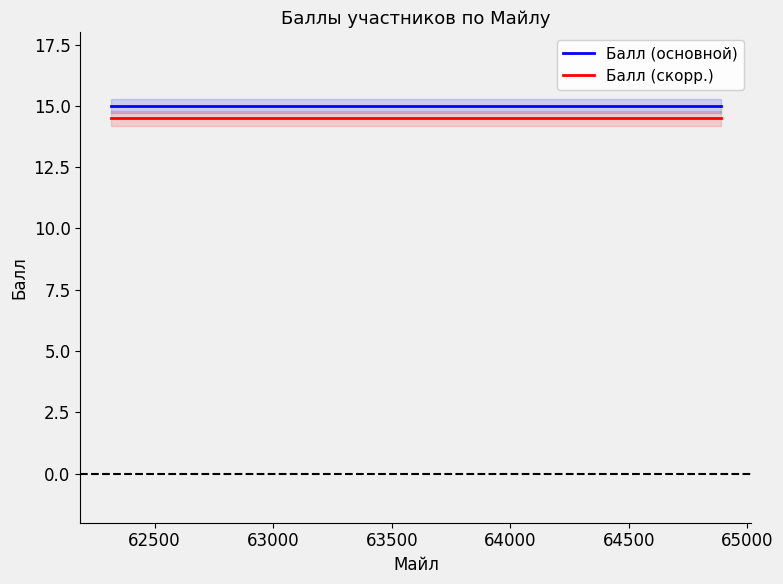

Reading right to left, transcribe all the data shown in this chart.

Балл (основной): 15.0	15.0	15.0	15.0	15.0
Балл (скорр.): 14.5	14.5	14.5	14.5	14.5